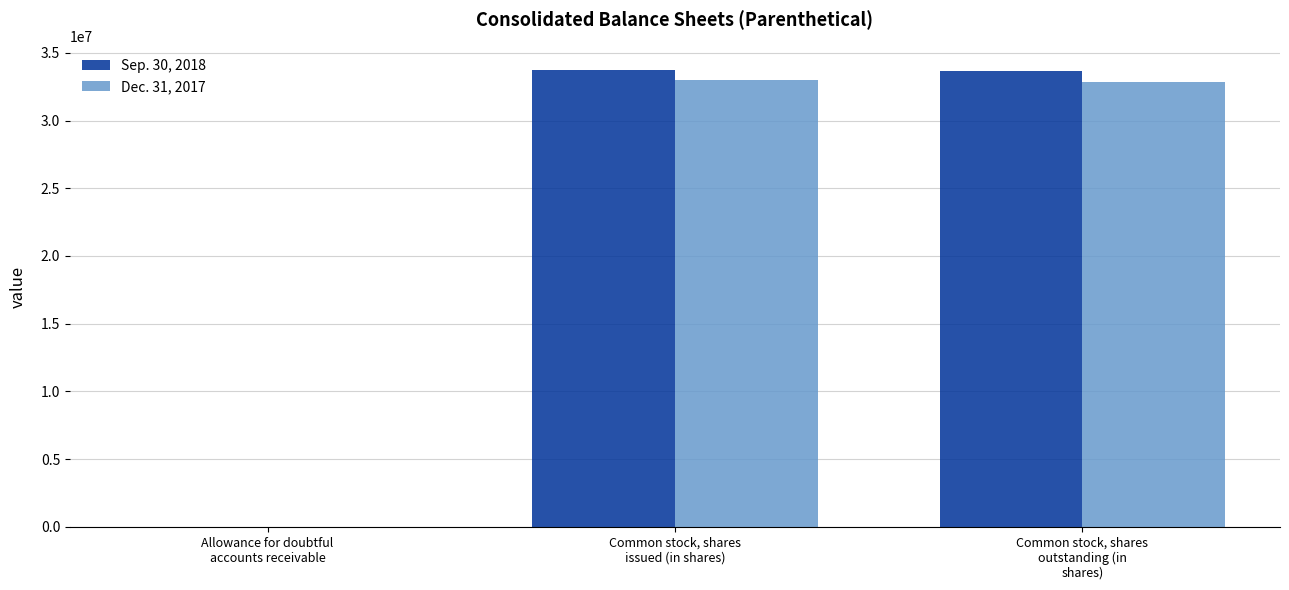

Which series has the largest total across all categories?

Sep. 30, 2018